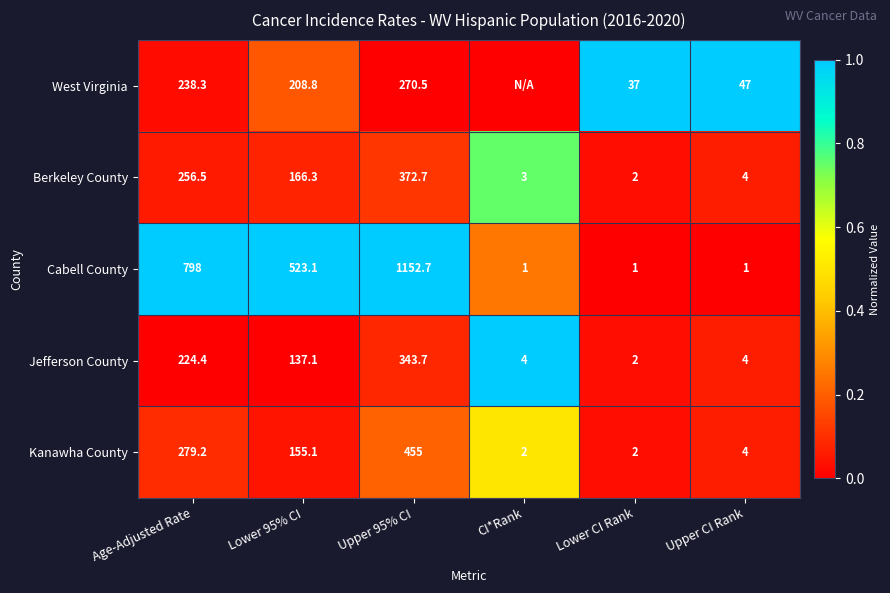

What is the spread (max minus min) of values at Lower 95% CI?

386.0